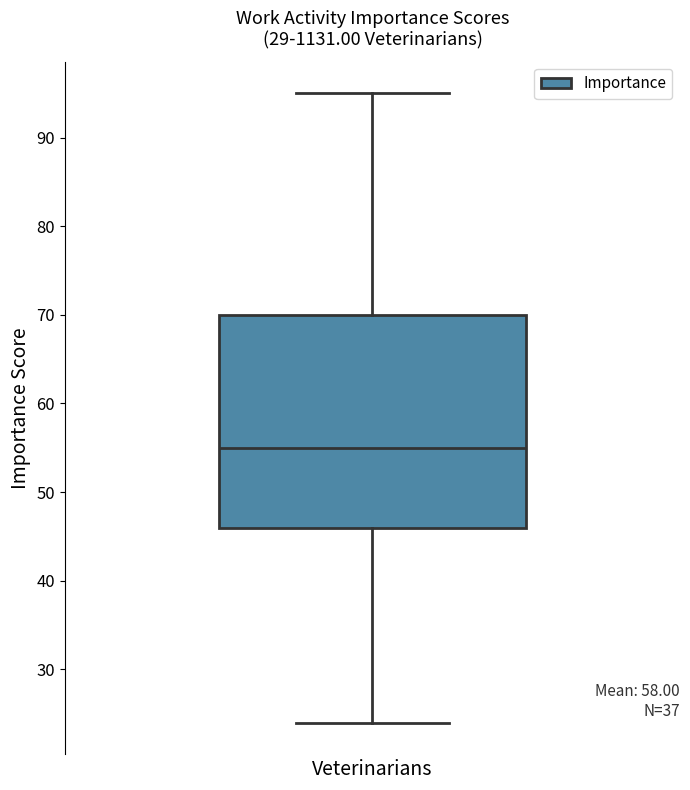

Transcribe this box plot: give where the median line is, the range the box spans, and where the two whiskers end, as read against the y-axis. The values are not printed on the chart, so give them approximately, as read against the axis.

median 55, box 46 to 70, whiskers 24 to 95